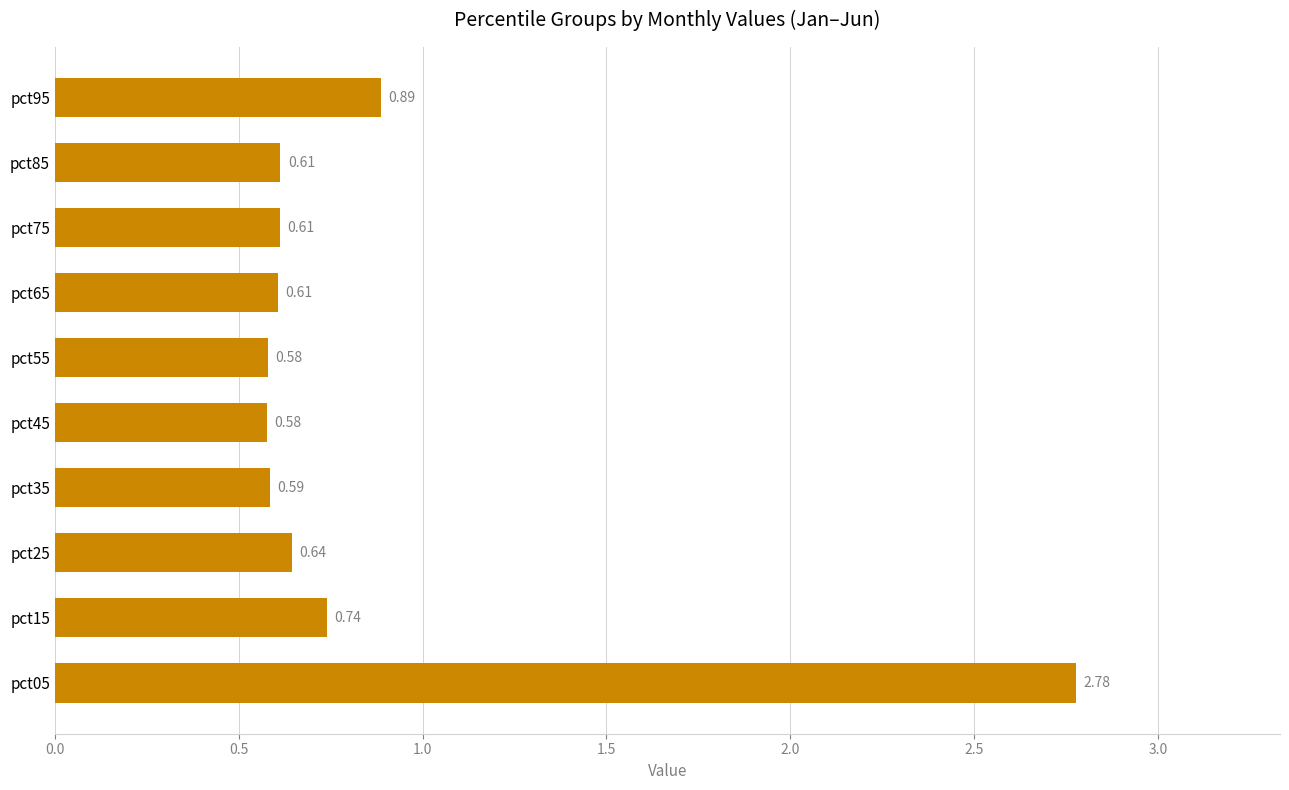

What is the difference between the second highest and second lowest values?

0.3